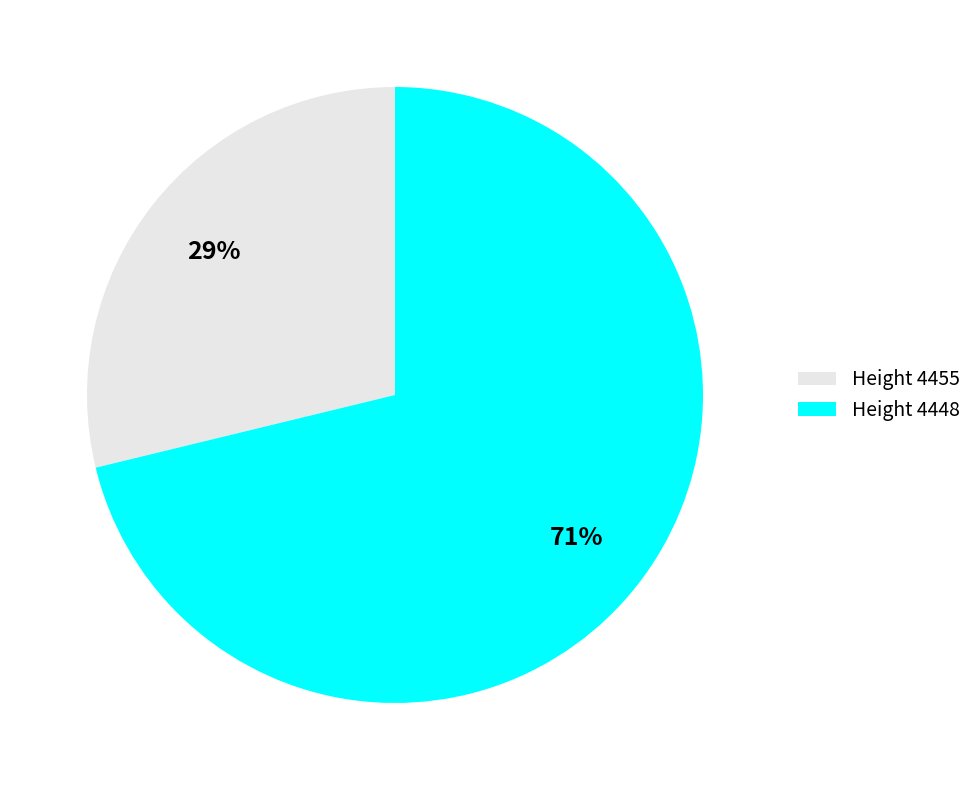

Which category accounts for the majority?

Height 4448